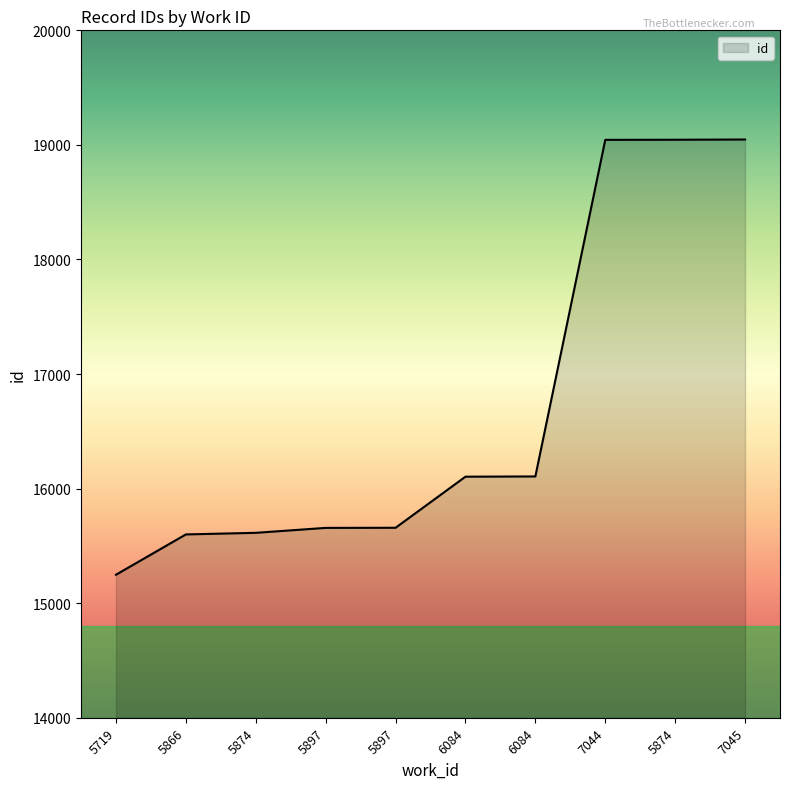

What is the ratio of the value at 7045 to the value at 5897?

1.2